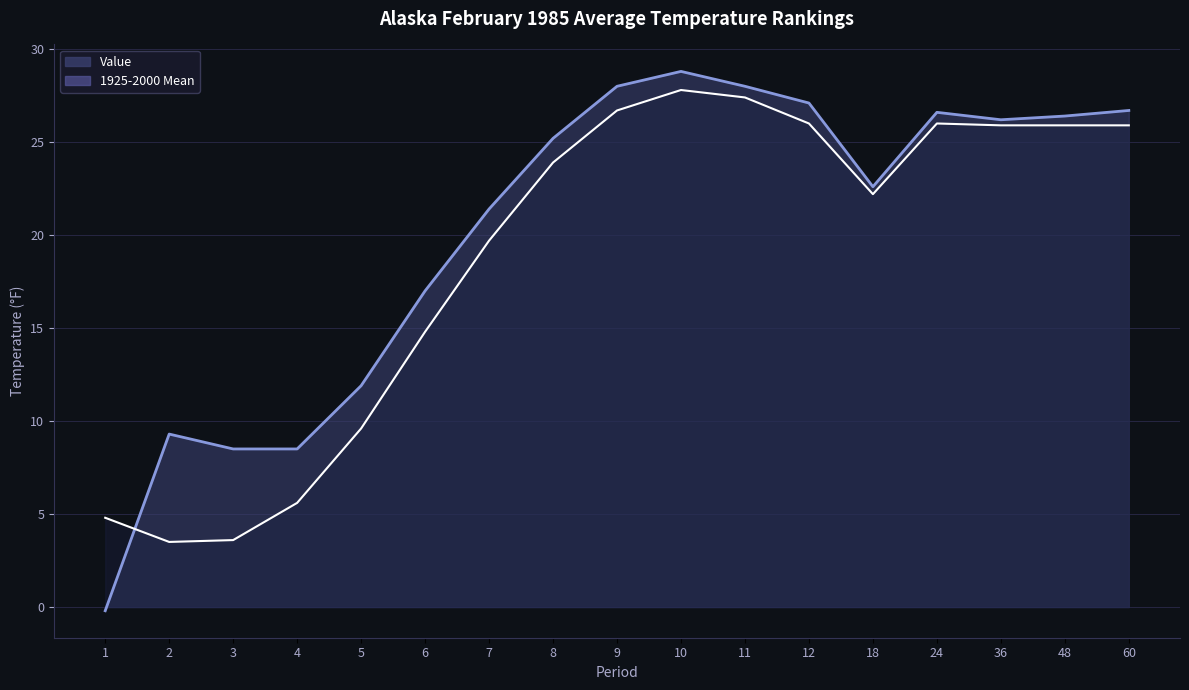

Is the value of Value at 6 greater than the value of 1925-2000 Mean at 8?

No